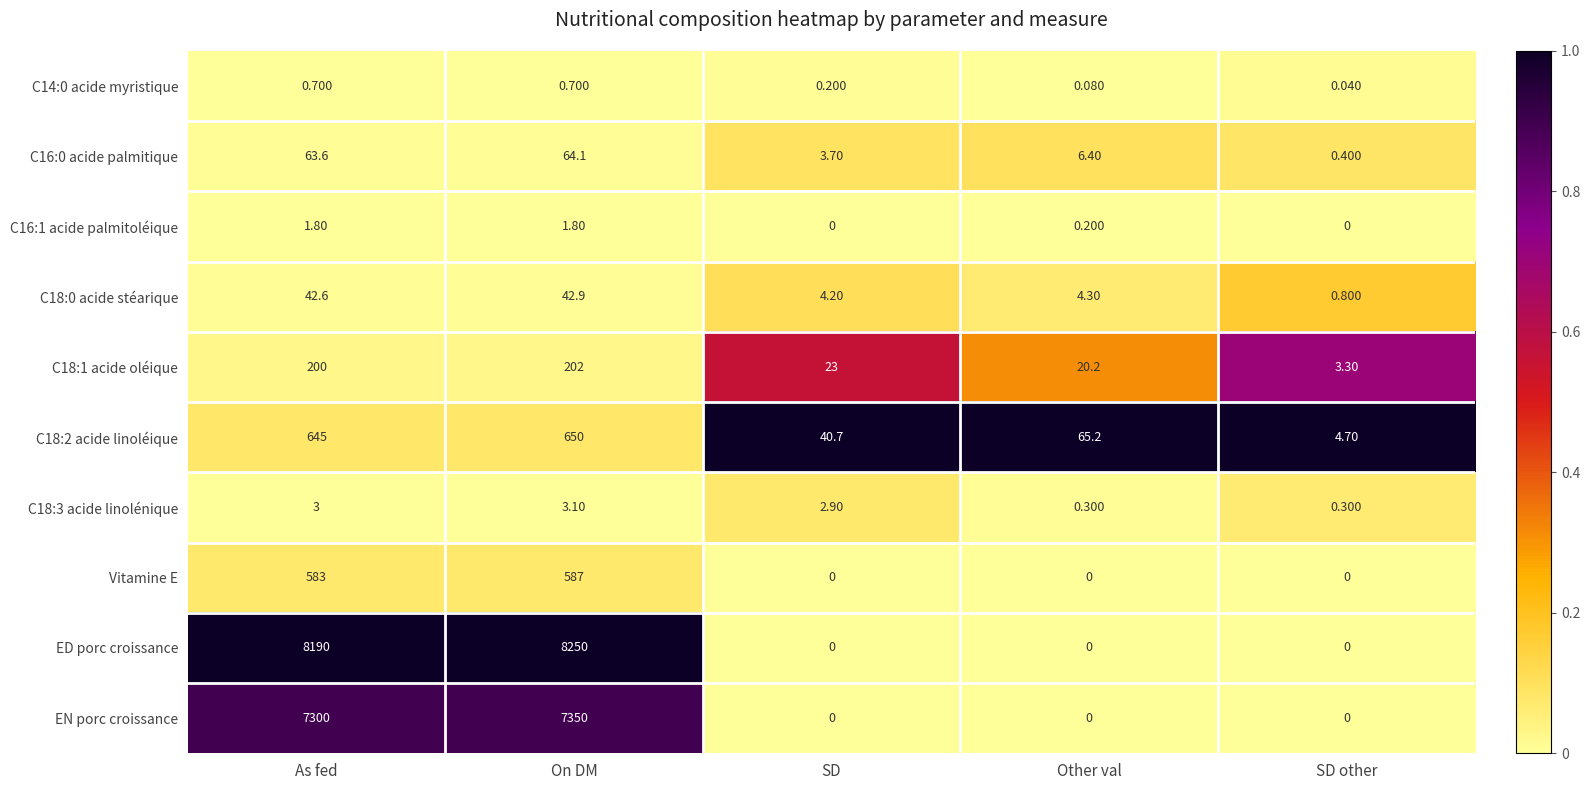

List the labels in order of C18:0 acide stéarique value, smallest first.

SD other, SD, Other val, As fed, On DM